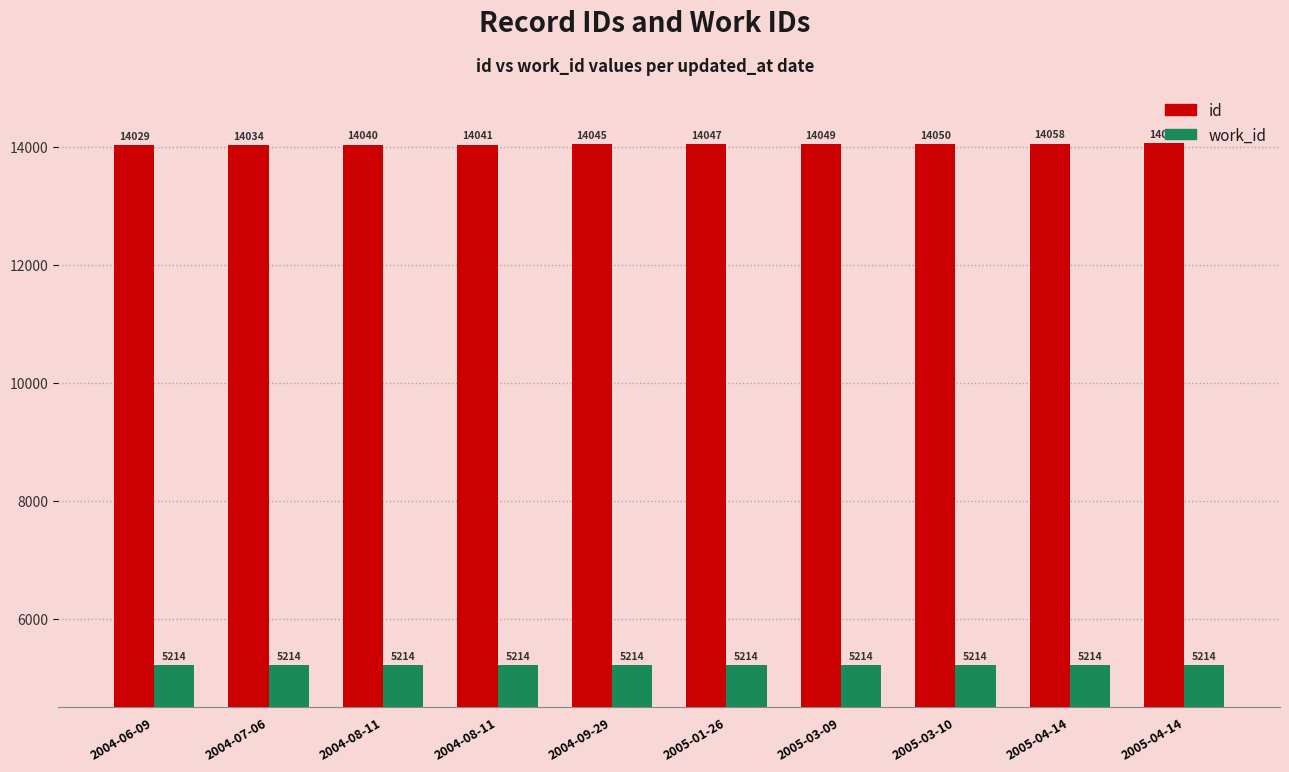

The work_id series shows 5214 at 2004-08-11. True or false?

True